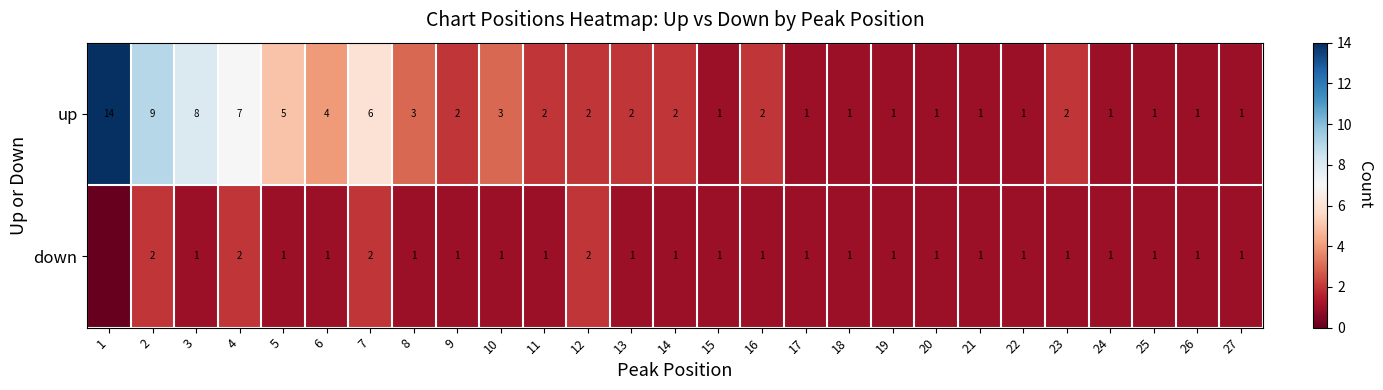

At which label does up first exceed 2?

1